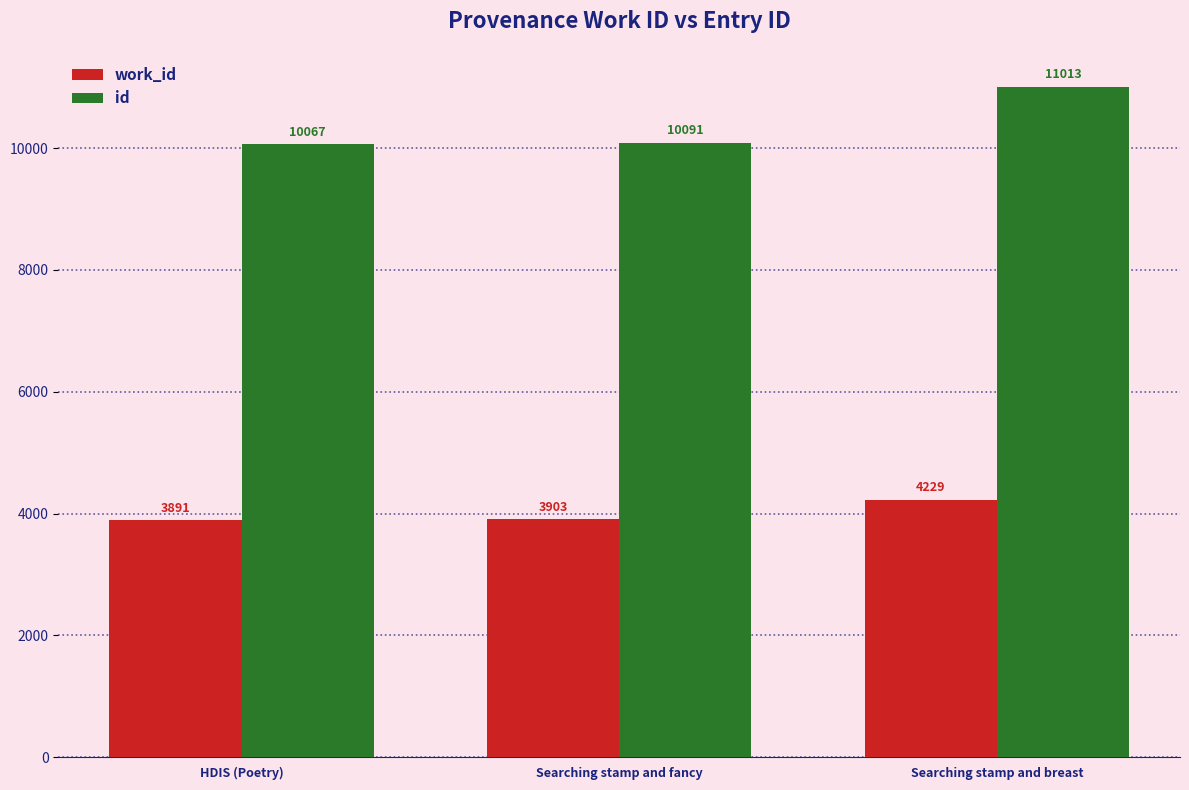

Rank the categories by id value from highest to lowest.

Searching stamp and breast, Searching stamp and fancy, HDIS (Poetry)